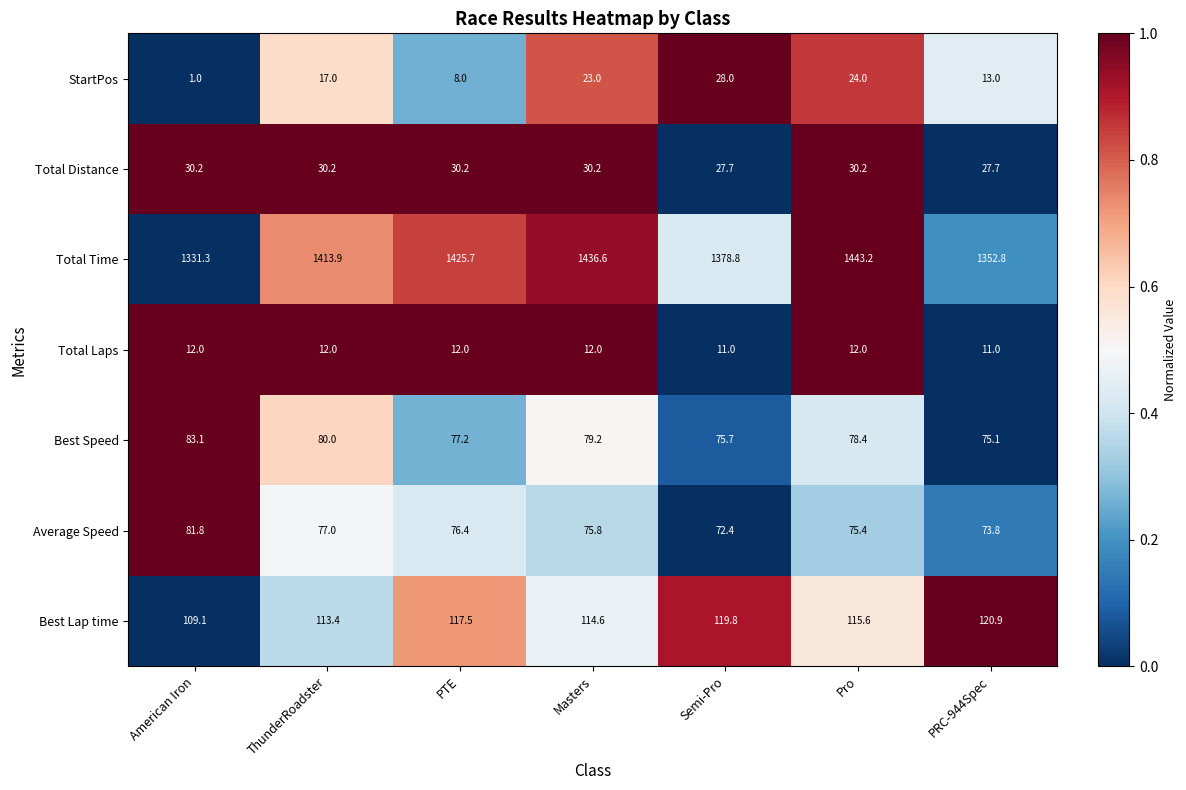

What is the sum of the Best Speed values at American Iron and Masters?

162.3